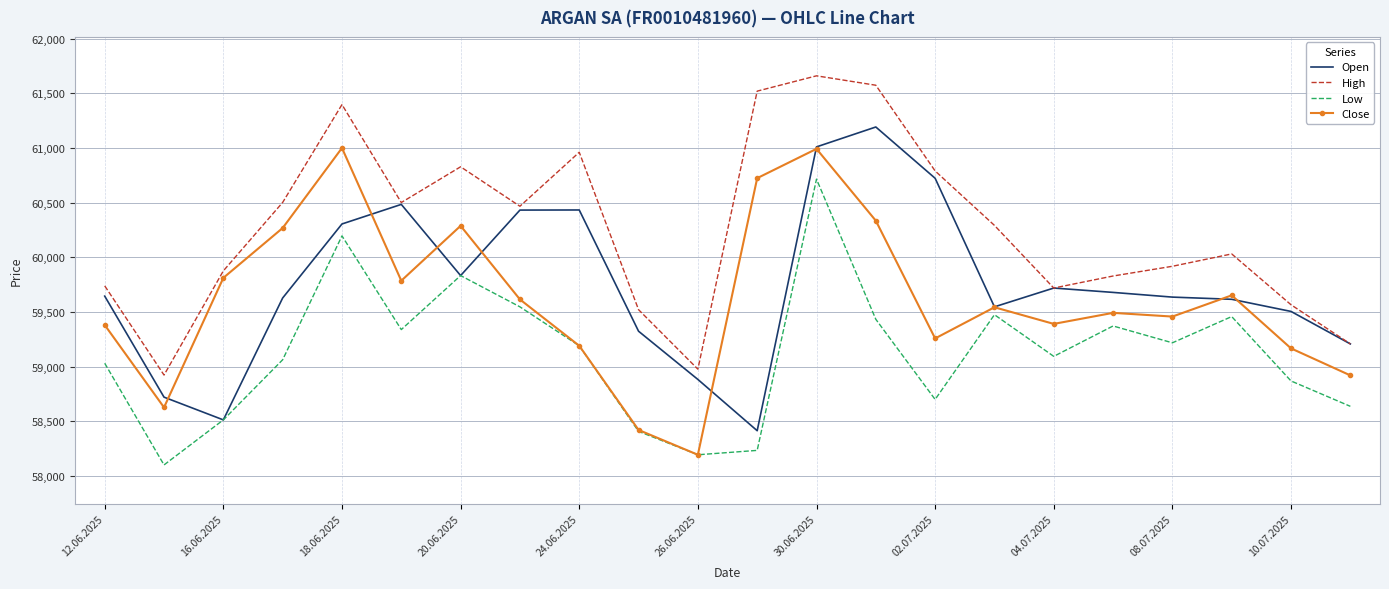

What is the smallest value displayed?

58102